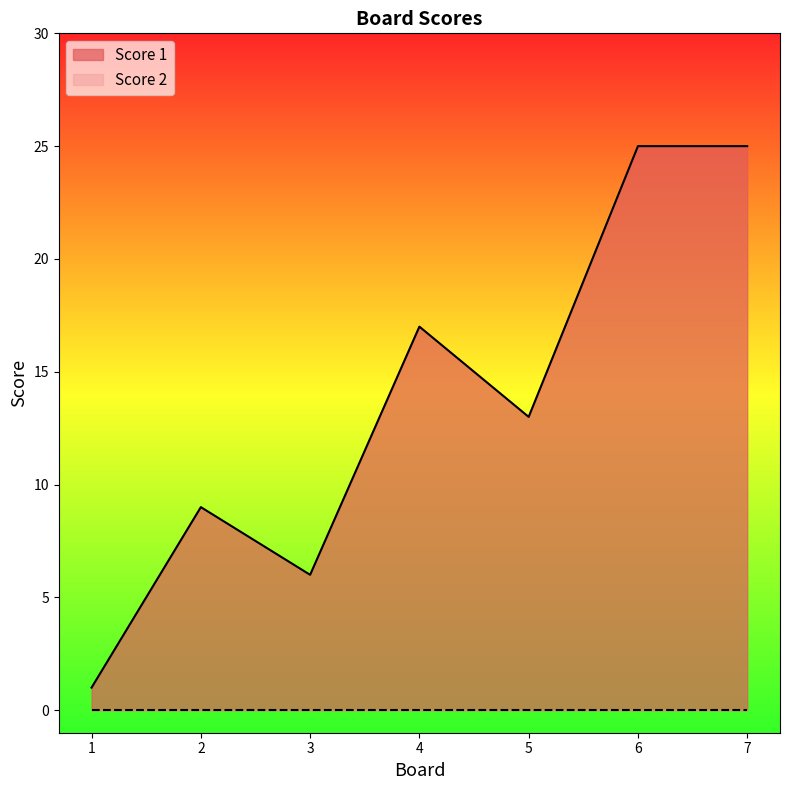

Between 7 and 4, which is larger?

7